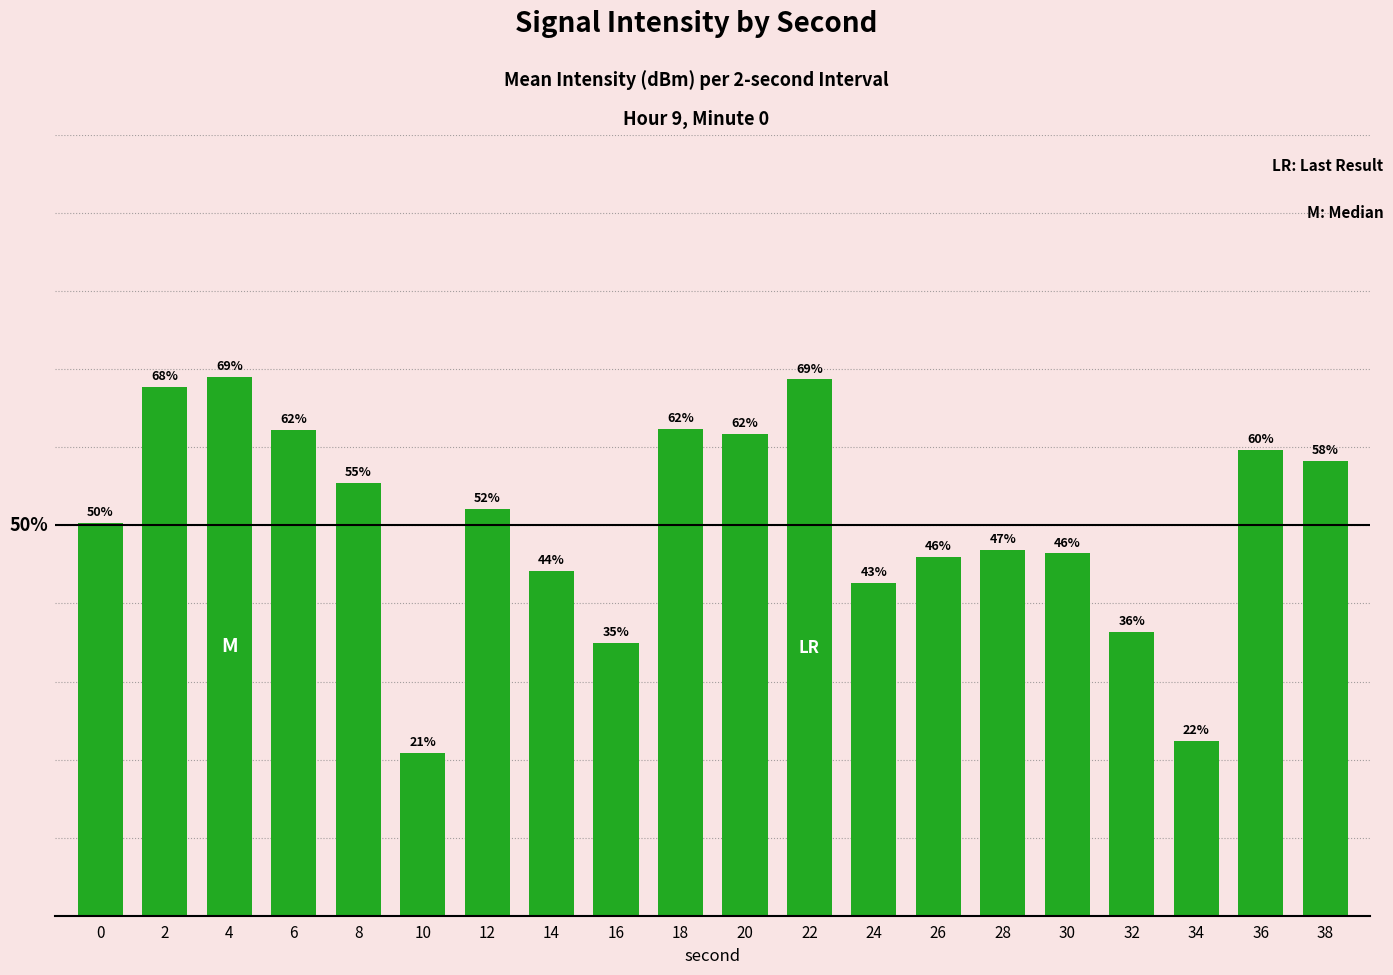

What is the difference between the values at 20 and 28?

14.8